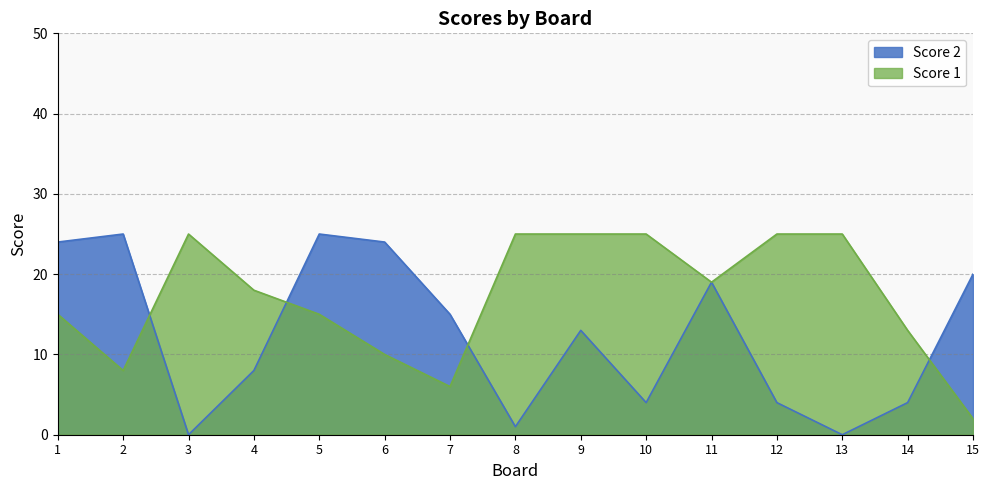

Is the value of Score 2 at 13 greater than the value of Score 1 at 1?

No